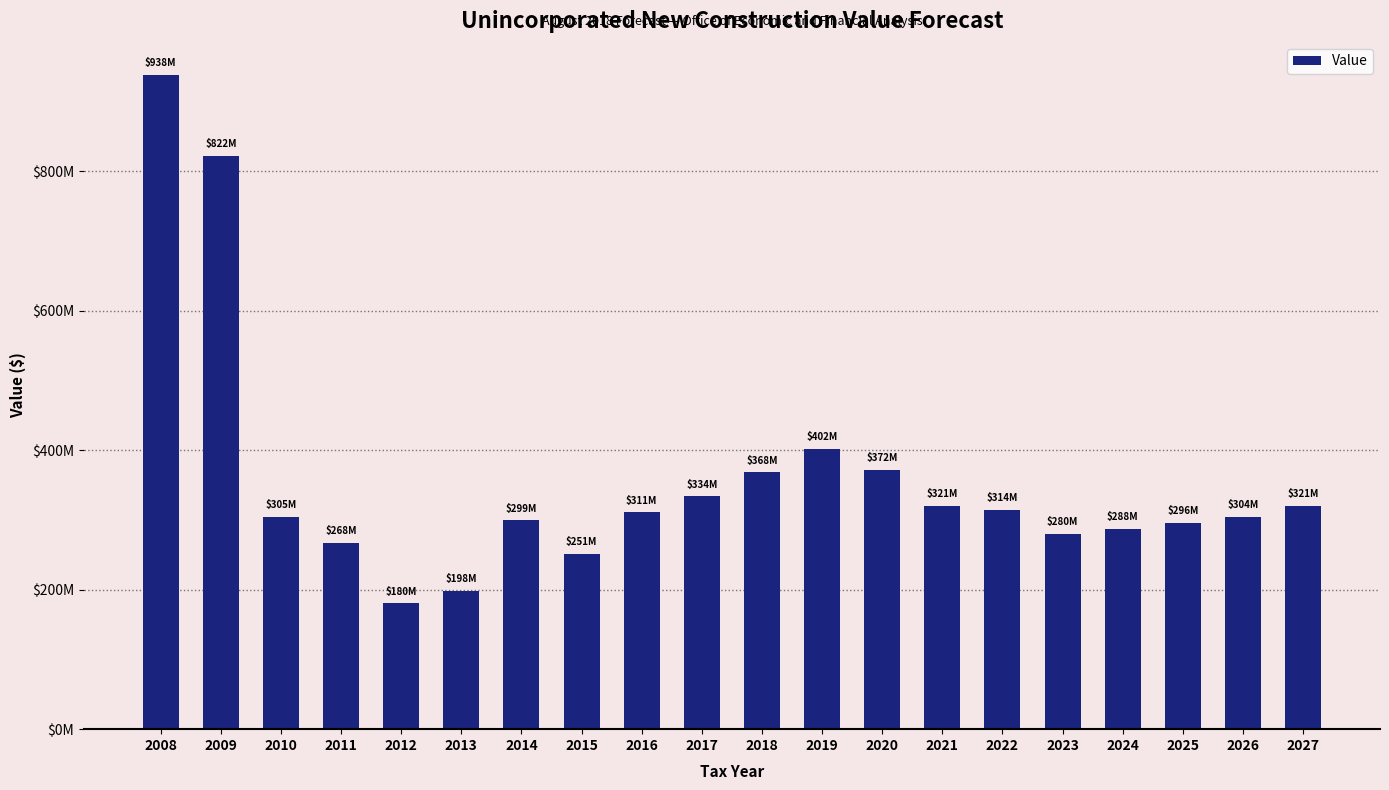

Does the chart contain any negative values?

No